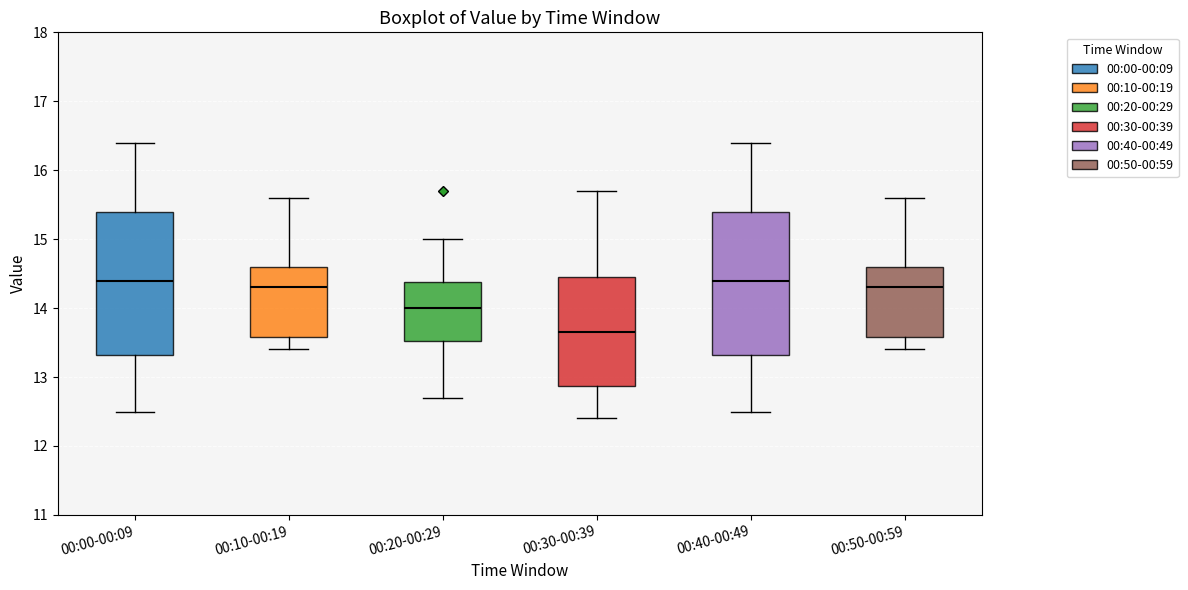

Which box has the lowest median line?

00:30-00:39